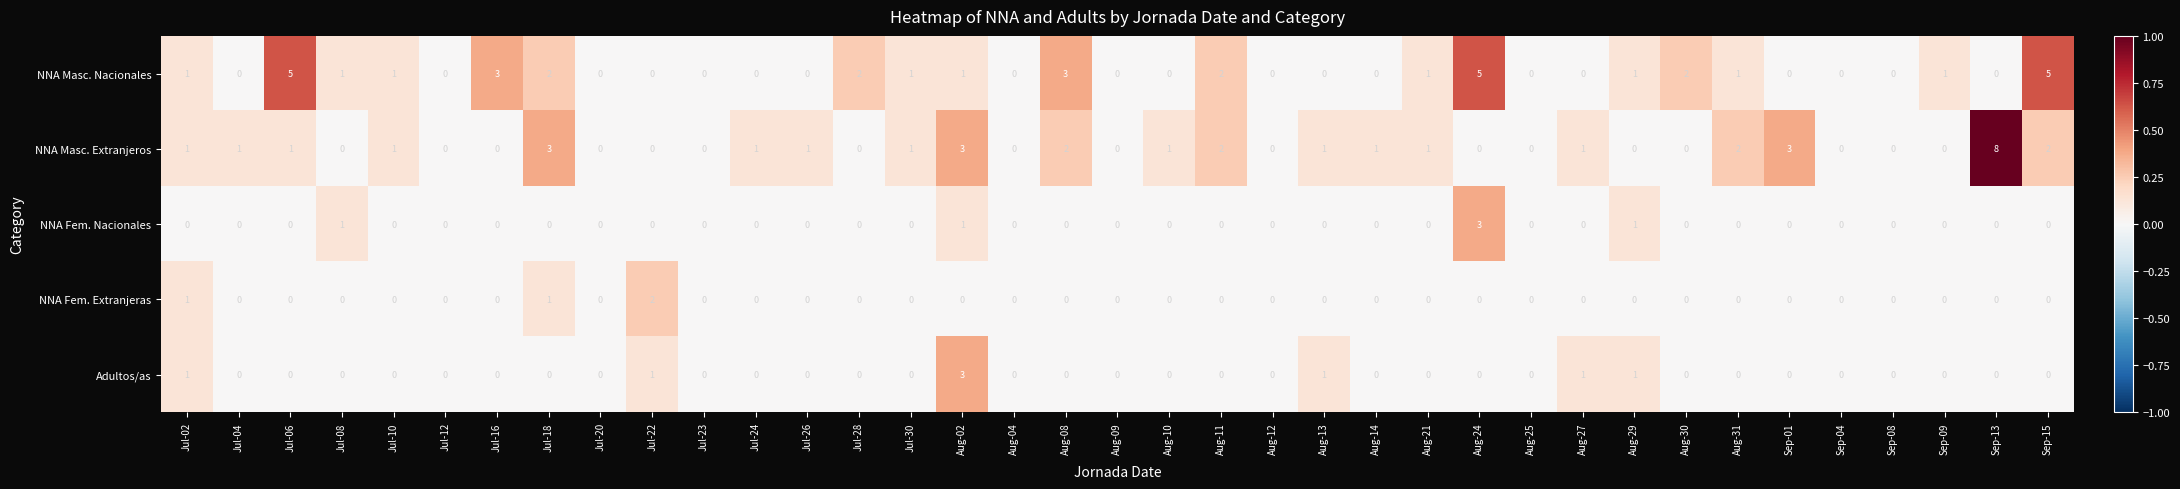

What is the maximum value shown in the chart?

8